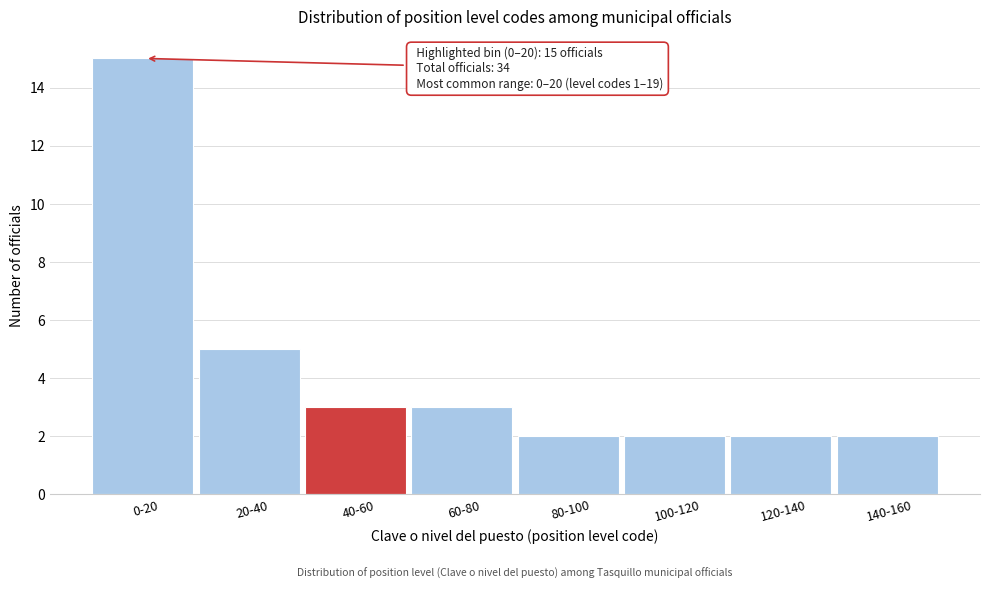

Reading left to right, list all the values displayed in this chart.

15	5	3	3	2	2	2	2